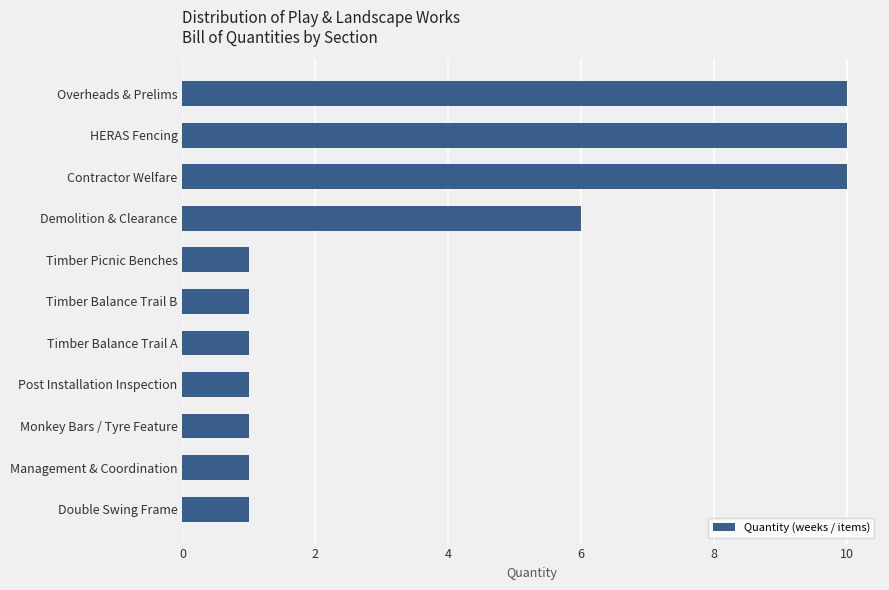

What position from the top is Demolition & Clearance?

4